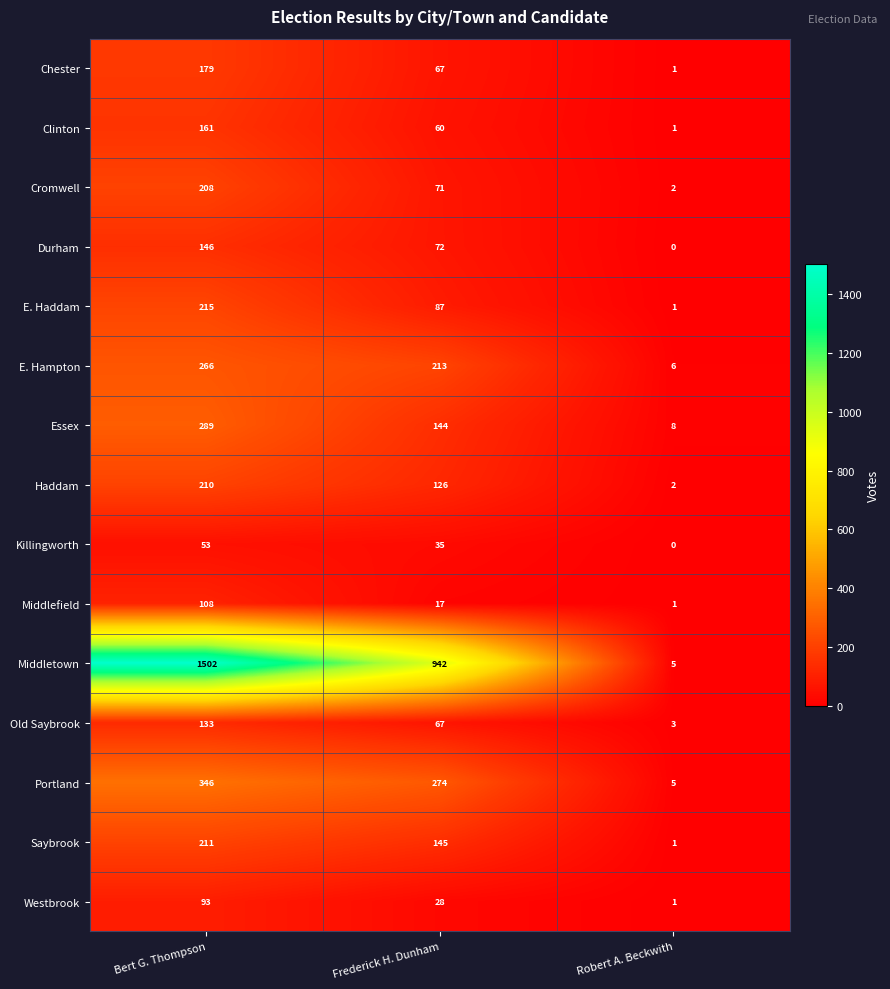

Is it true that Portland equals 274 at Frederick H. Dunham?

True